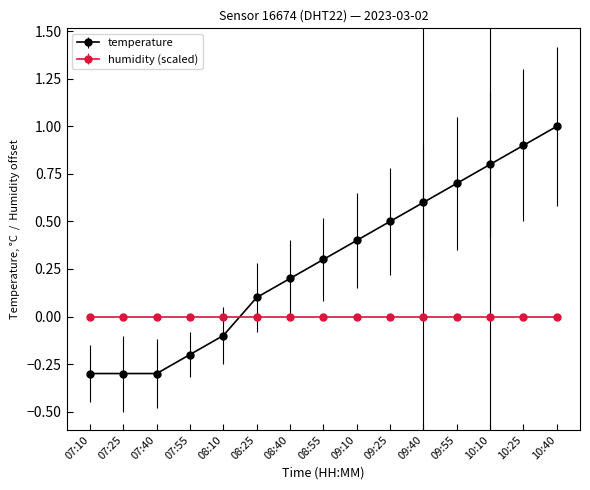

What is the spread (max minus min) of values at 10:40?

1.0